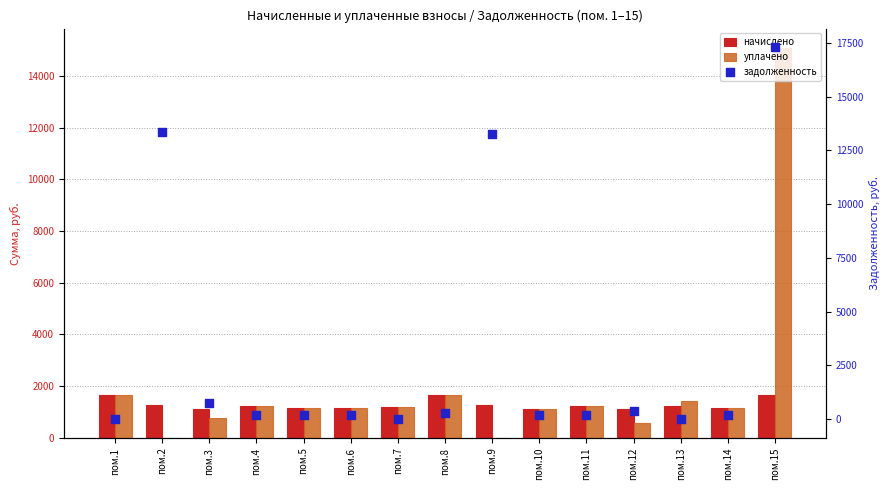

Is the value of задолженность at пом.15 greater than the value of уплачено at пом.14?

Yes